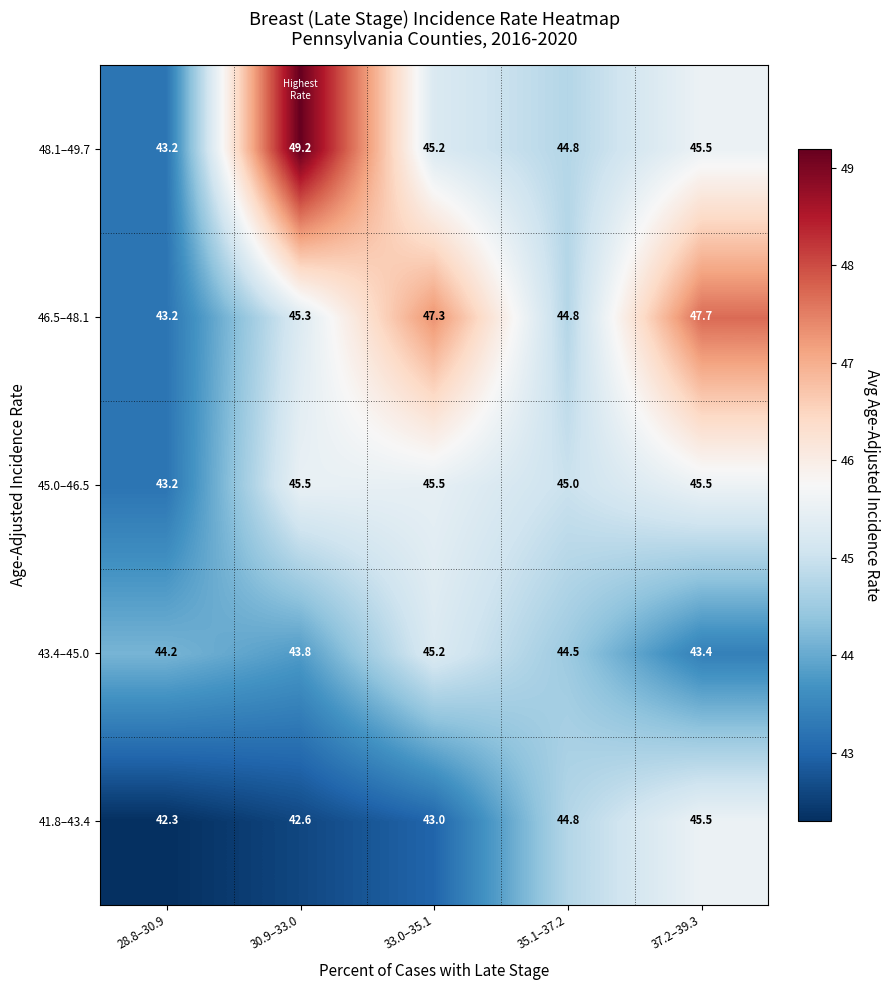

What is the difference between the maximum and minimum values in the 41.8–43.4 series?

3.2